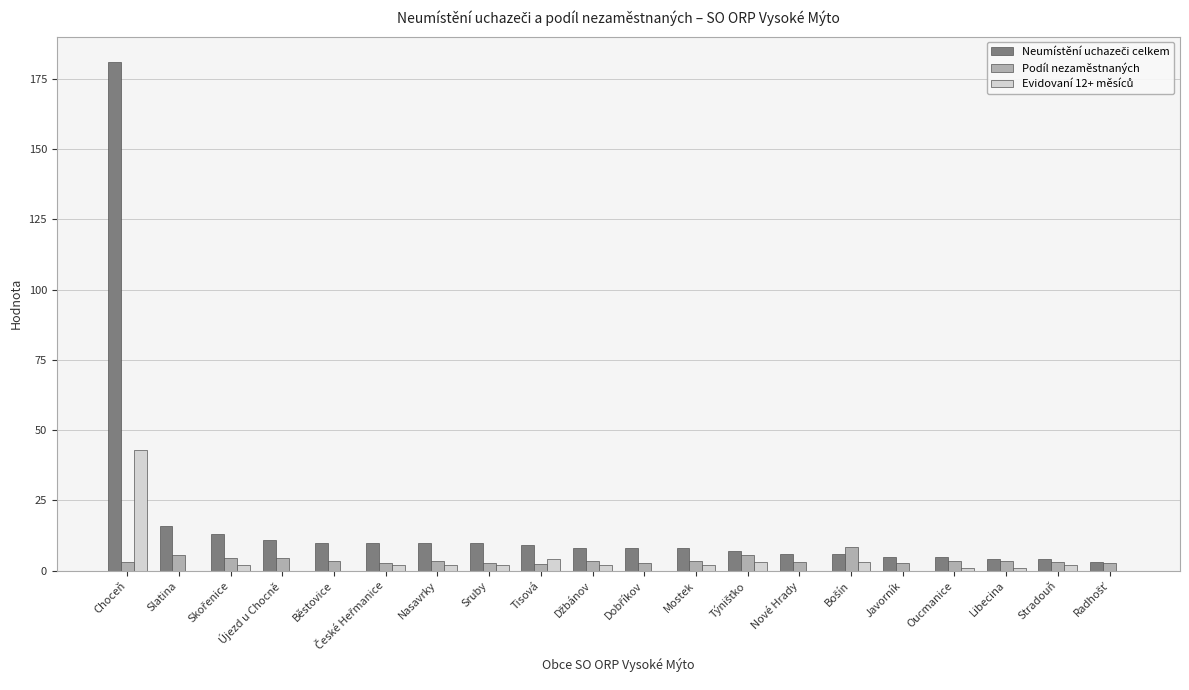

At which category is the sum across all series the highest?

Choceň